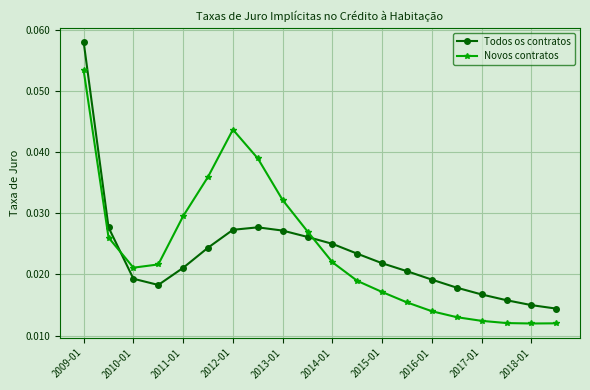

List the series in order of their peak value, lowest first.

Novos contratos, Todos os contratos